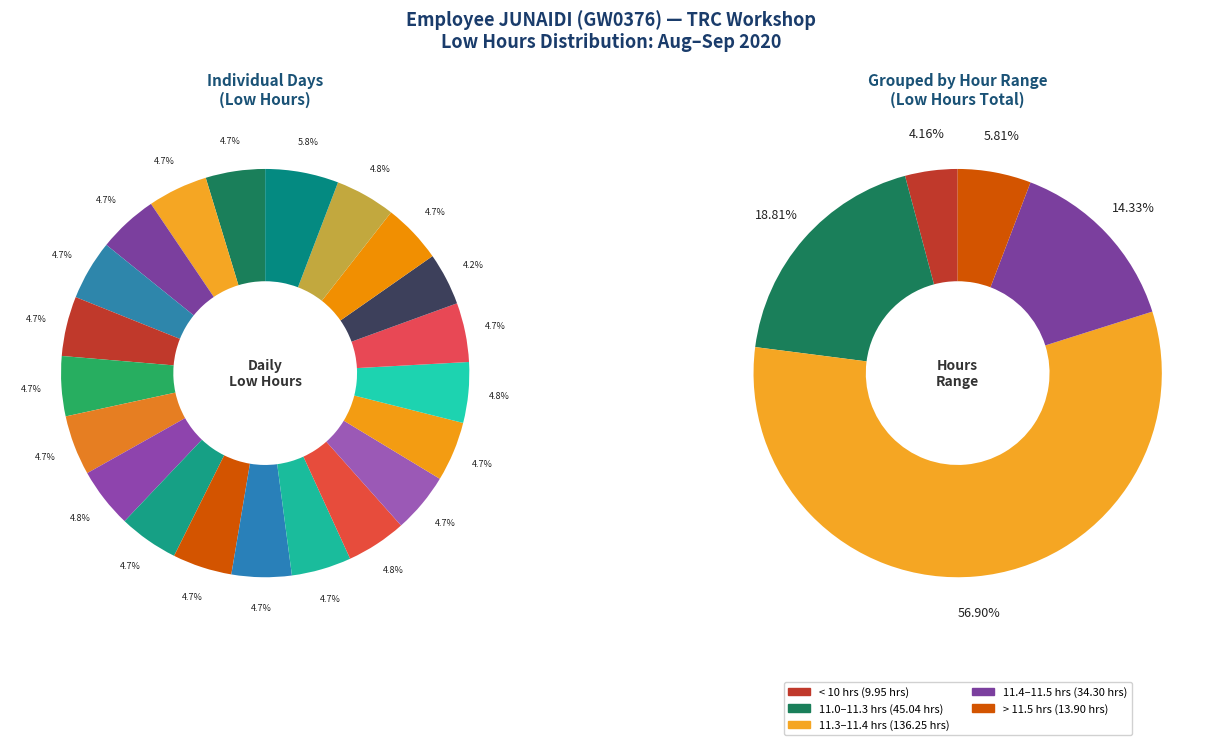

How many segments does this pie chart have?

21